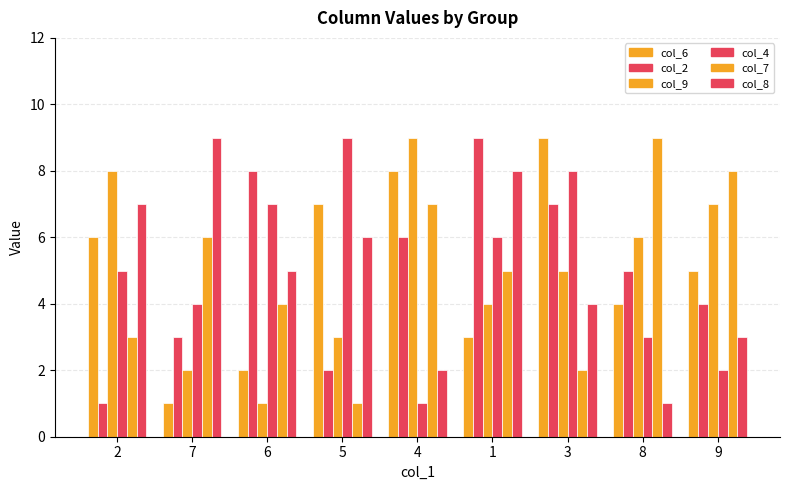

How many bars are there in total?

54